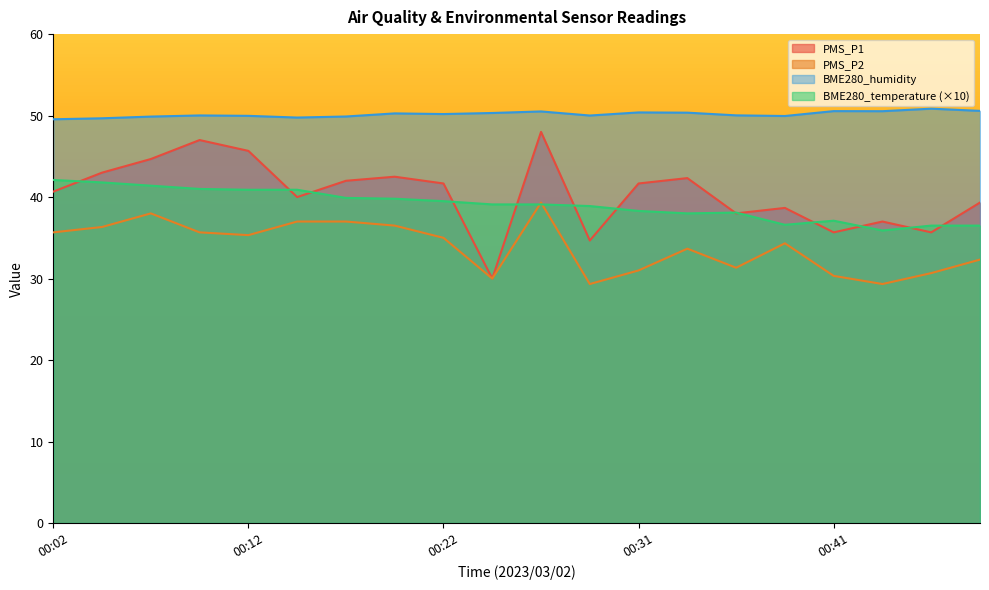

Where does the PMS_P1 series first go above 41?

00:04